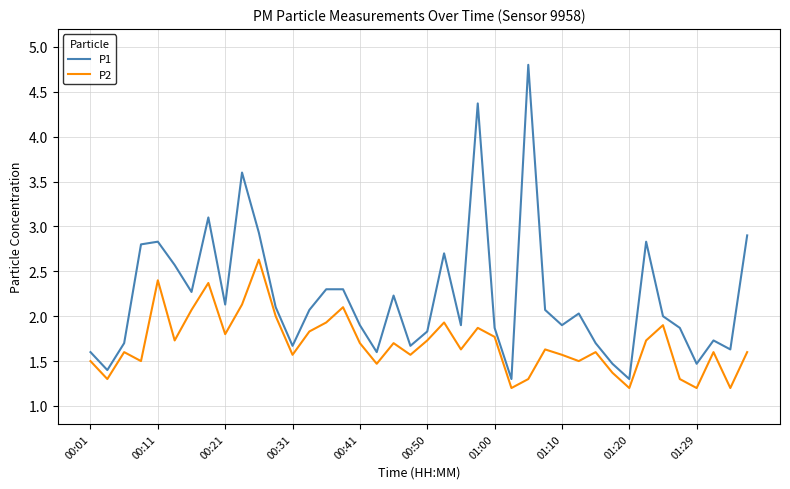

Reading left to right, transcribe all the data shown in this chart.

P1: 1.6	1.4	1.7	2.8	2.8	2.6	2.3	3.1	2.1	3.6	2.9	2.1	1.7	2.1	2.3	2.3	1.9	1.6	2.2	1.7	1.8	2.7	1.9	4.4	1.9	1.3	4.8	2.1	1.9	2.0	1.7	1.5	1.3	2.8	2.0	1.9	1.5	1.7	1.6	2.9
P2: 1.5	1.3	1.6	1.5	2.4	1.7	2.1	2.4	1.8	2.1	2.6	2.0	1.6	1.8	1.9	2.1	1.7	1.5	1.7	1.6	1.7	1.9	1.6	1.9	1.8	1.2	1.3	1.6	1.6	1.5	1.6	1.4	1.2	1.7	1.9	1.3	1.2	1.6	1.2	1.6